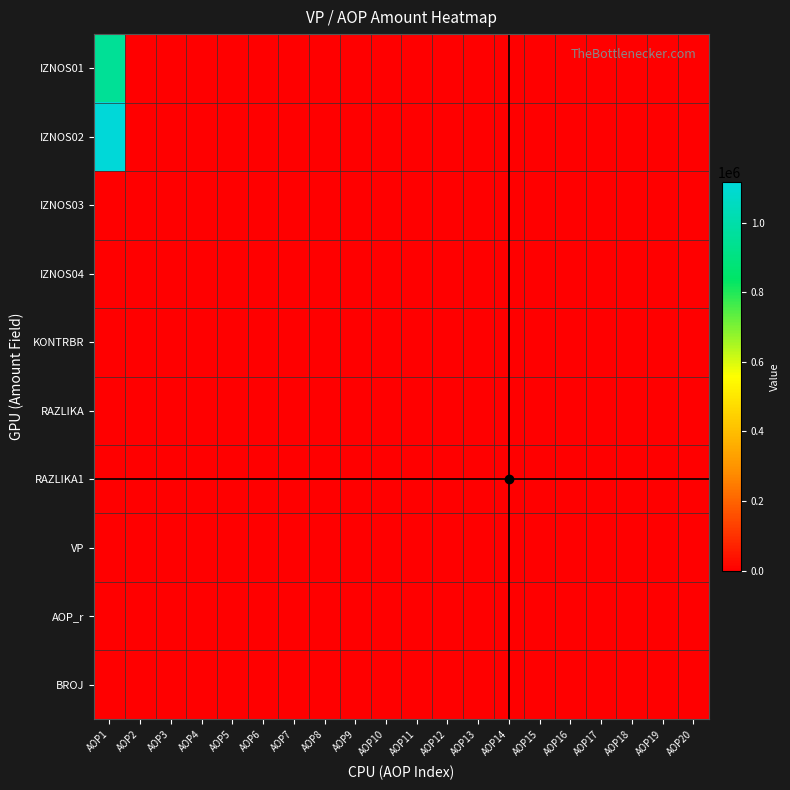

Between AOP20 and AOP3, which is larger?

AOP20